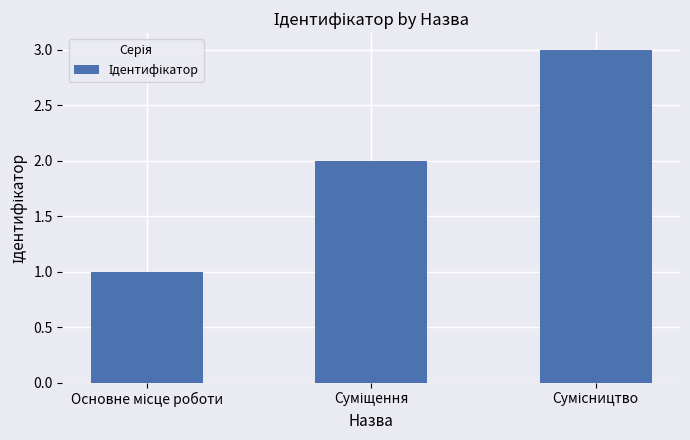

What is the sum of all values?

6